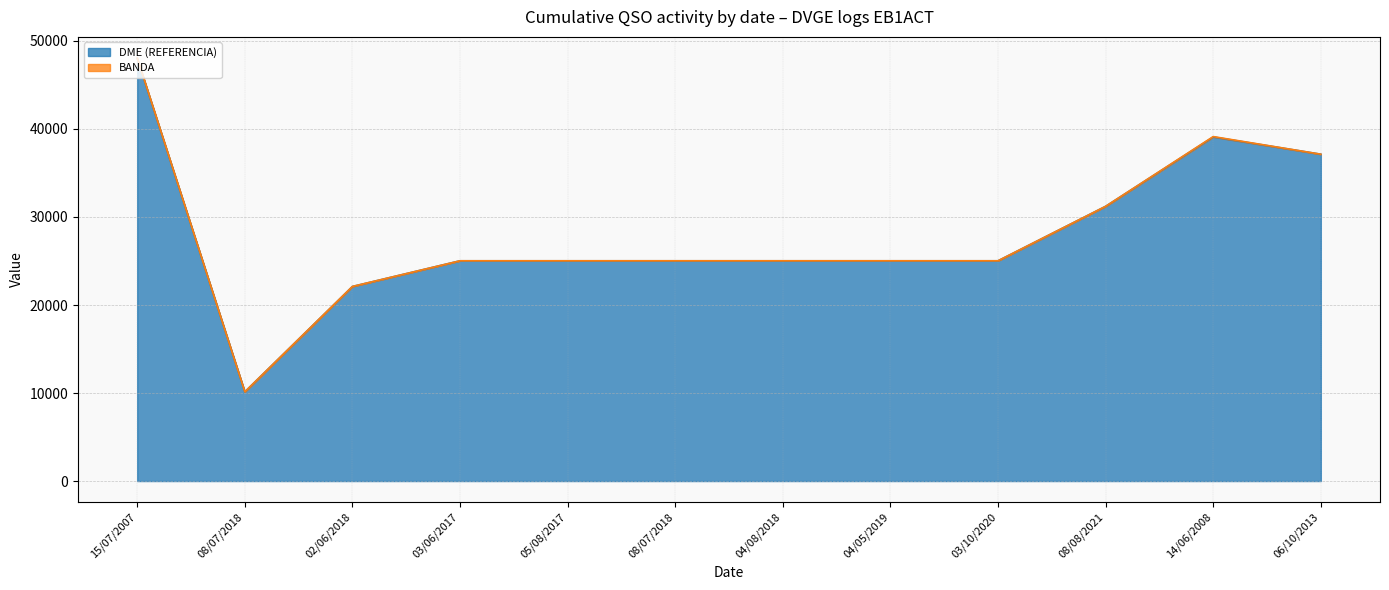

At which label is the value closest to 29075?

08/08/2021